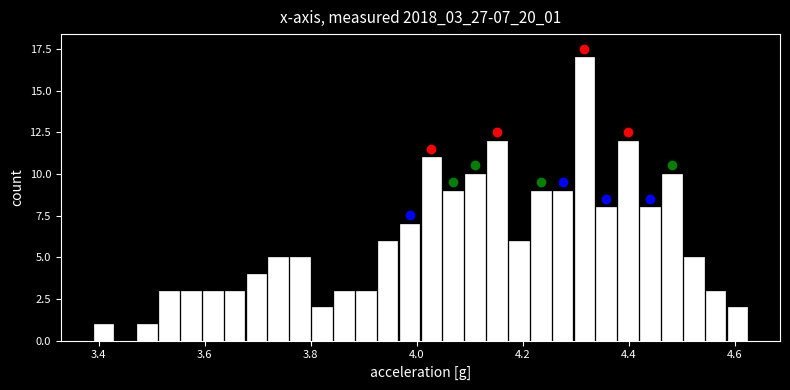

Around what value on the x-axis is the tallest bar? Give the approximate position of its centre, as read against the axis.

4.32